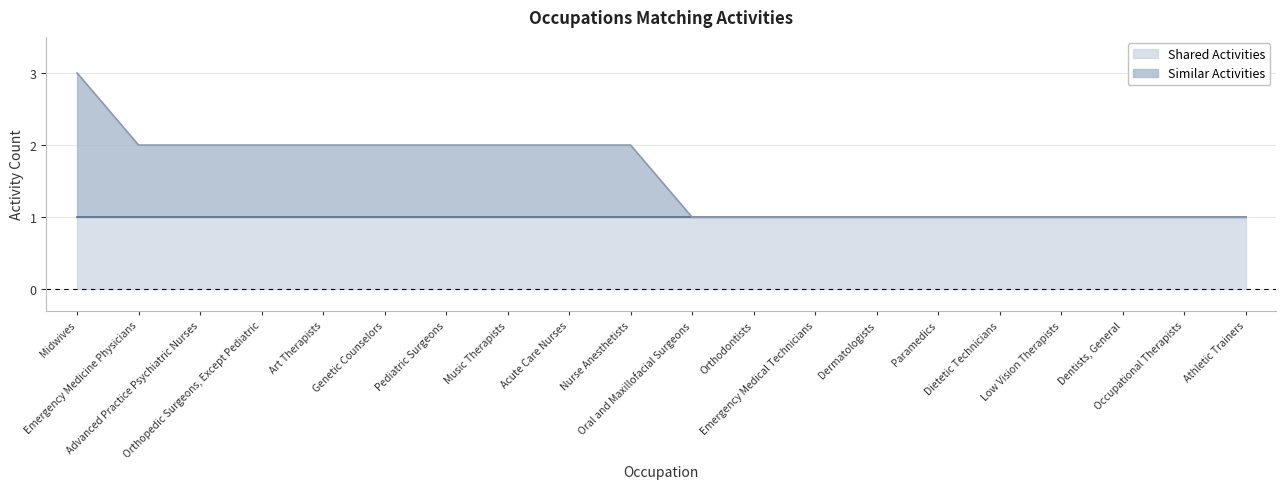

Does the chart display data point markers on the line(s)?

No